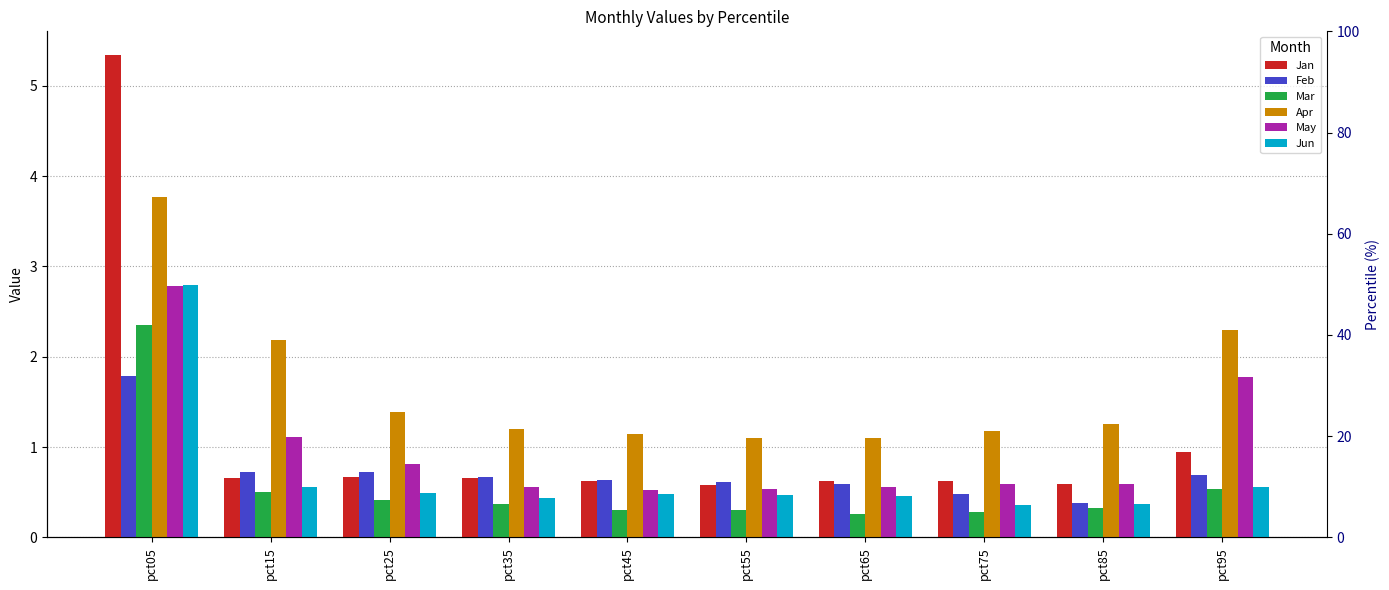

How many bars are there in each group?

6